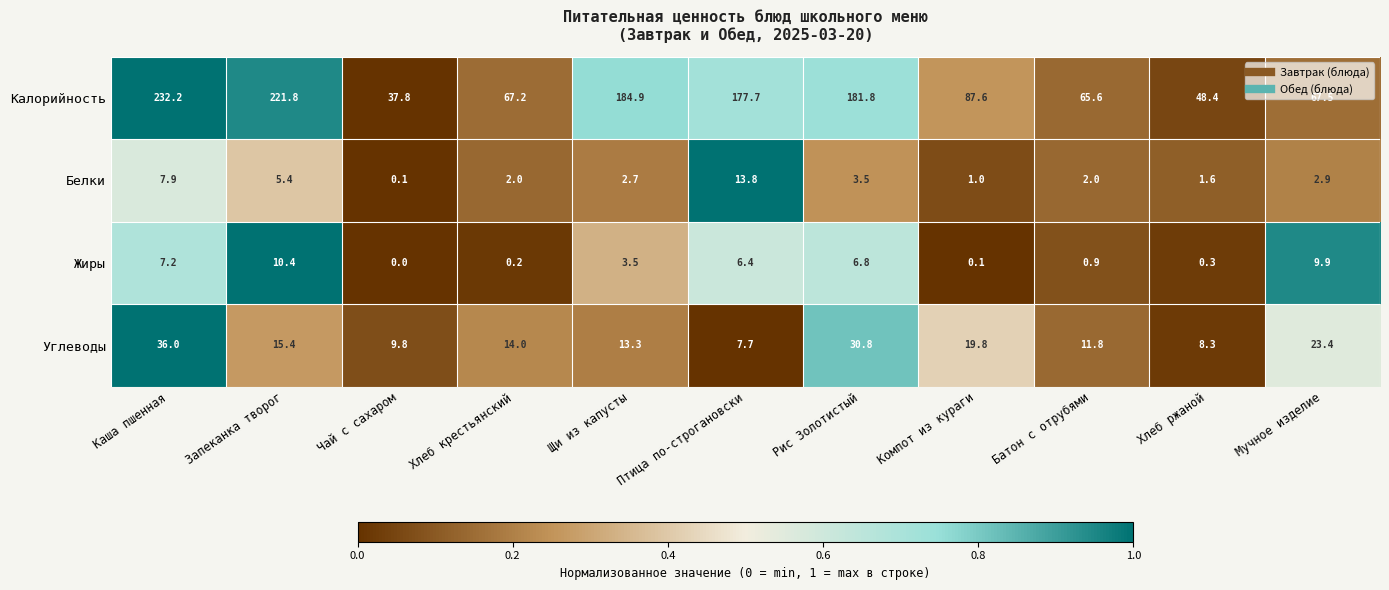

Read the Белки value at Мучное изделие.

2.9